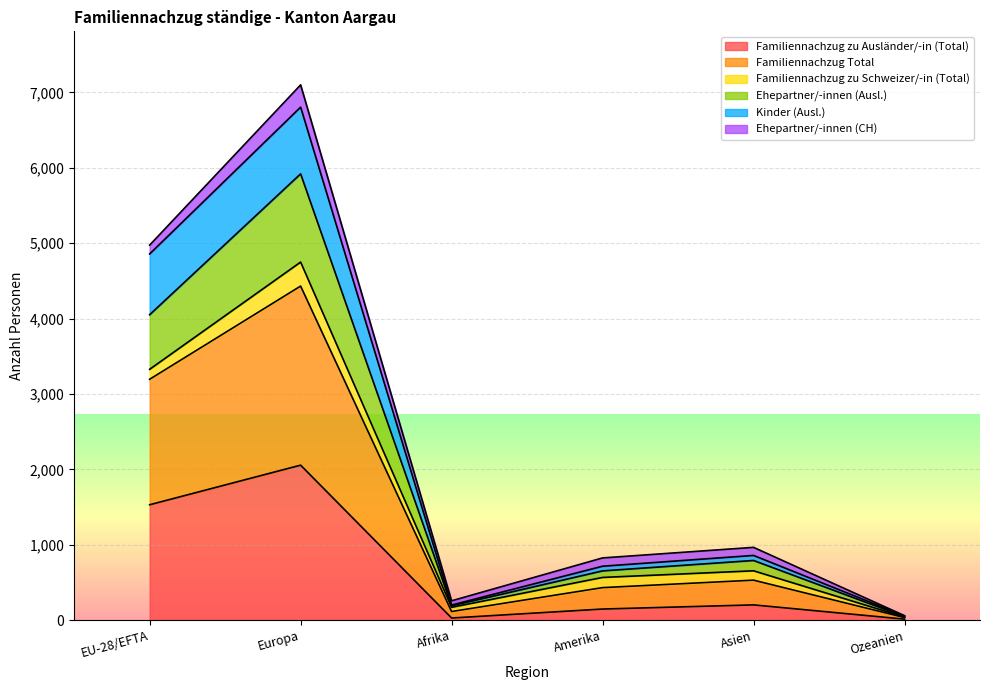

In Ehepartner/-innen (Ausl.), how many points are lower than both neighbors (excluding endpoints)?

1